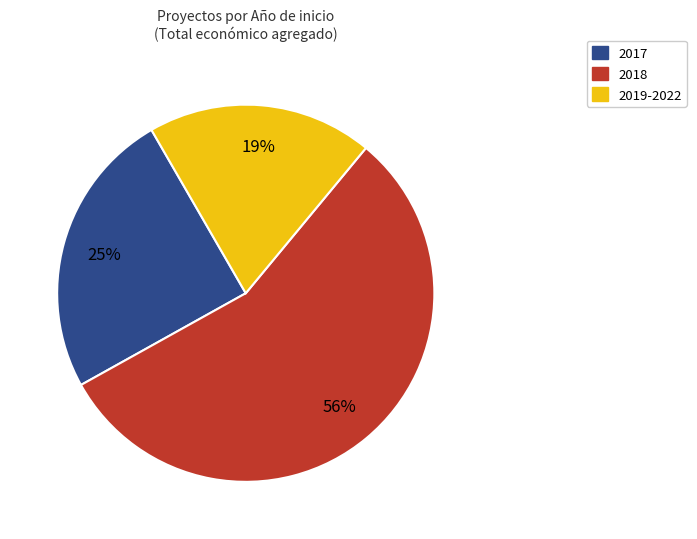

To the nearest percent, what is the average slice percentage?

33%